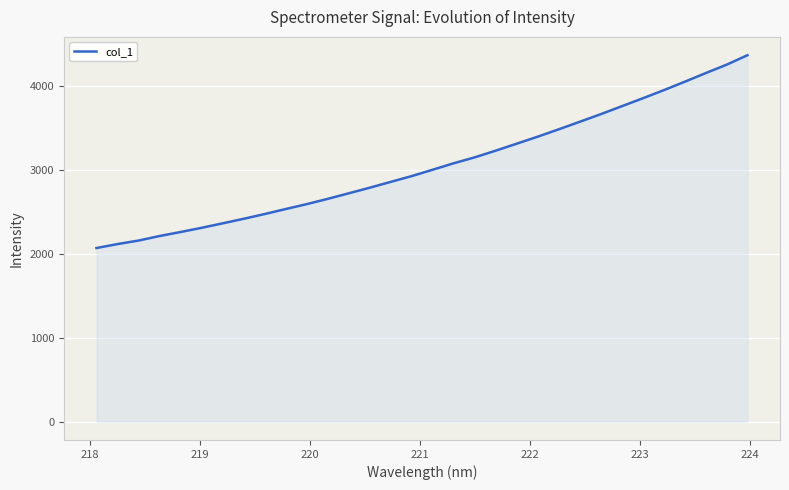

True or false: there are more than 1 points higher than both neighbors.

False